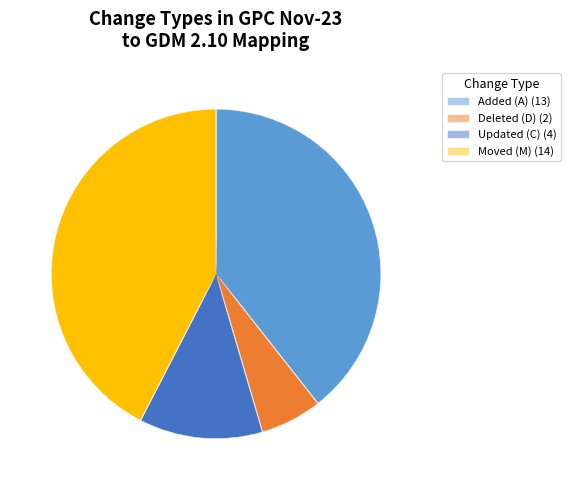

To the nearest percent, what is the combined percentage of Other and Updated (C)?

71%